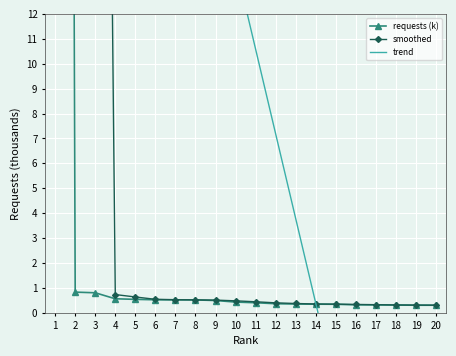

Rank the categories by trend value from lowest to highest.

20, 19, 18, 17, 16, 15, 14, 13, 12, 11, 10, 9, 8, 7, 6, 5, 4, 3, 2, 1